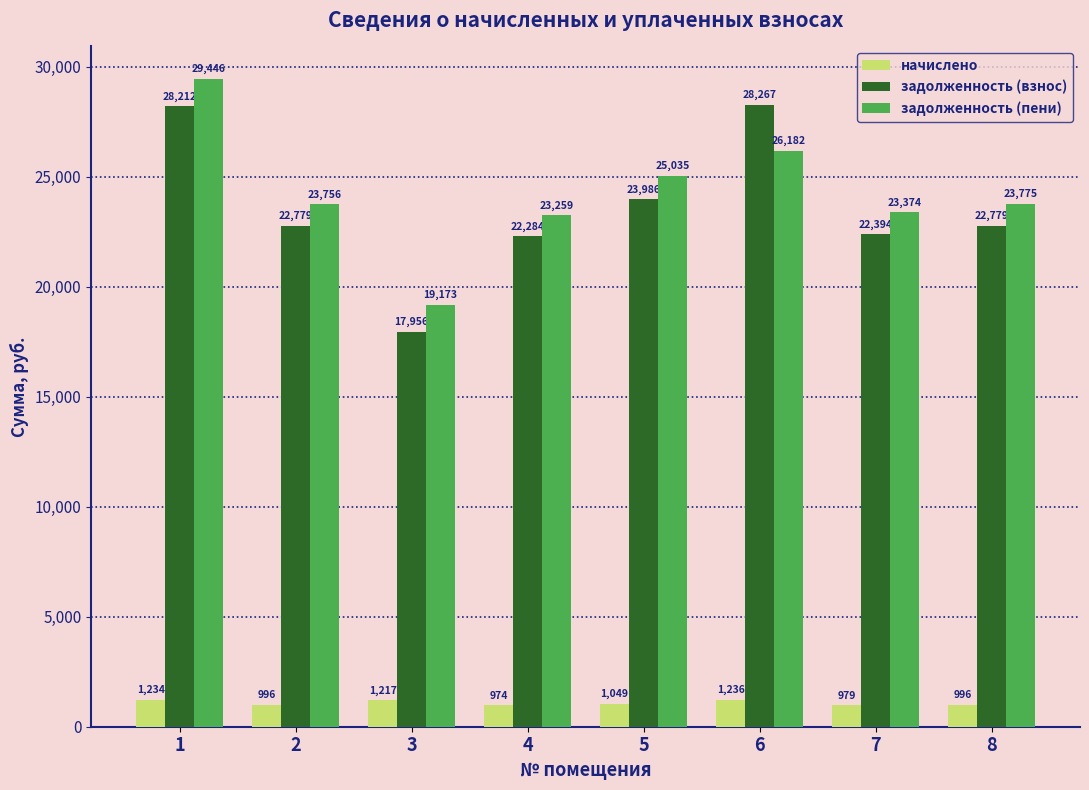

List the series in order of their peak value, lowest first.

начислено, задолженность (взнос), задолженность (пени)